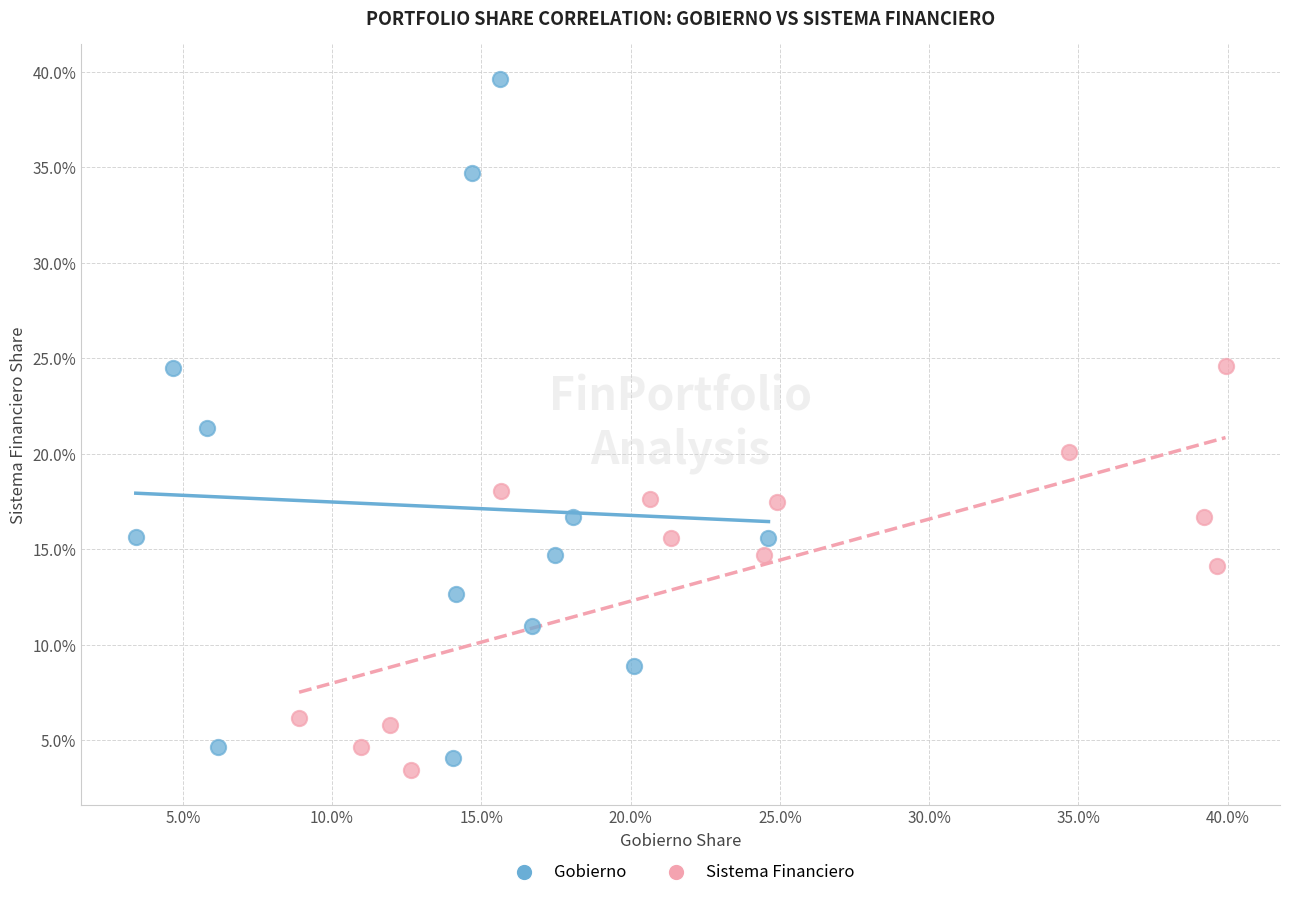

Which series contains the highest Y value?

Gobierno